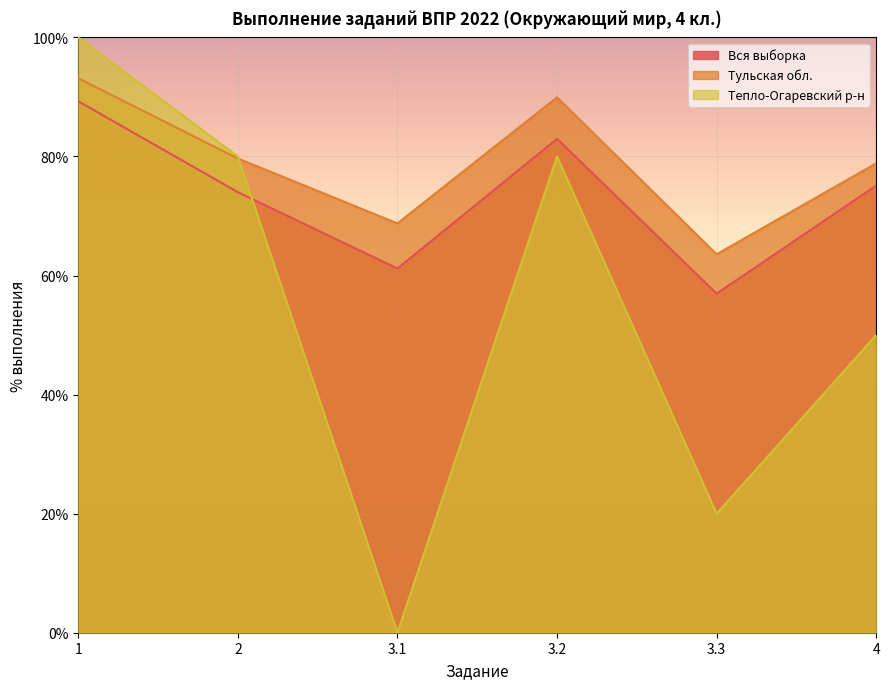

What are all the series names shown in the legend?

Вся выборка, Тульская обл., Тепло-Огаревский р-н